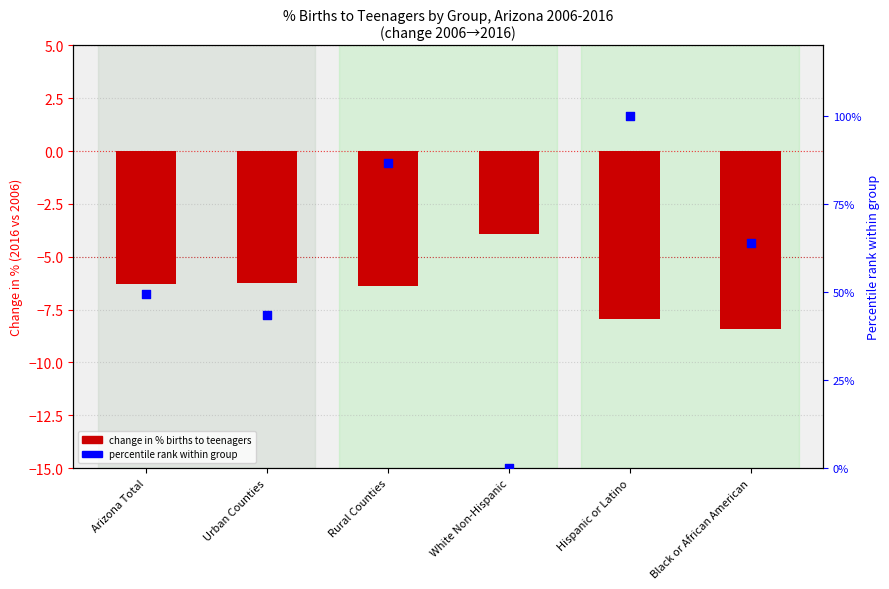

At which category is the sum across all series the highest?

Hispanic or Latino